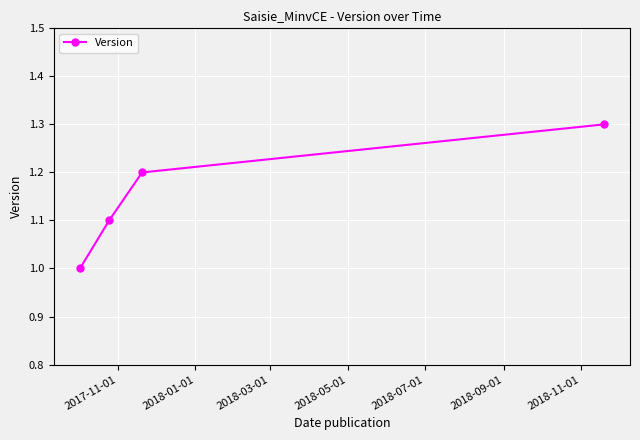

How many values are between 1 and 2?

4